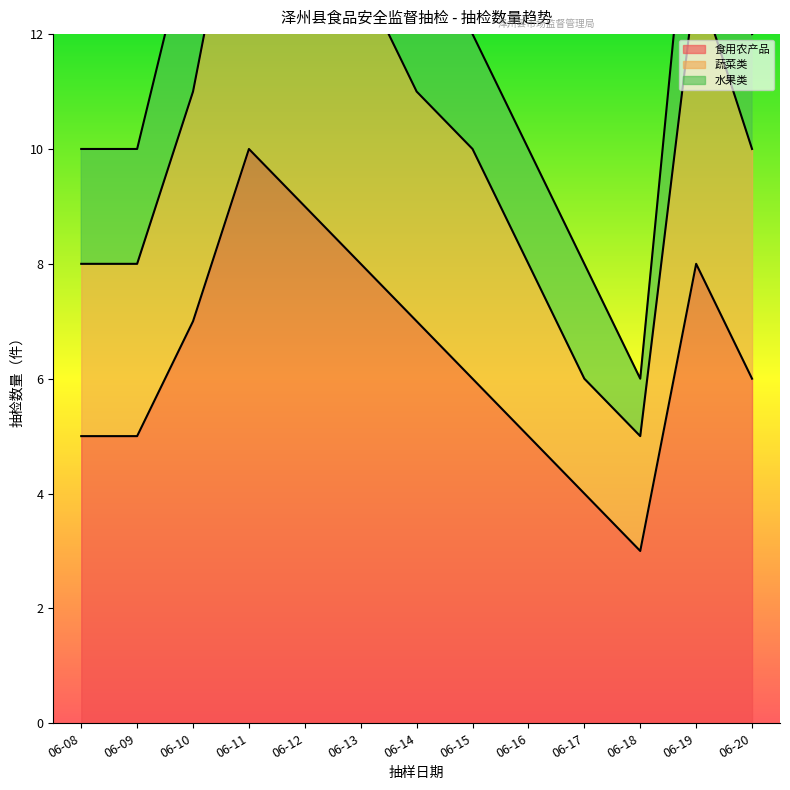

The 食用农产品 series shows 9 at 06-15. True or false?

False